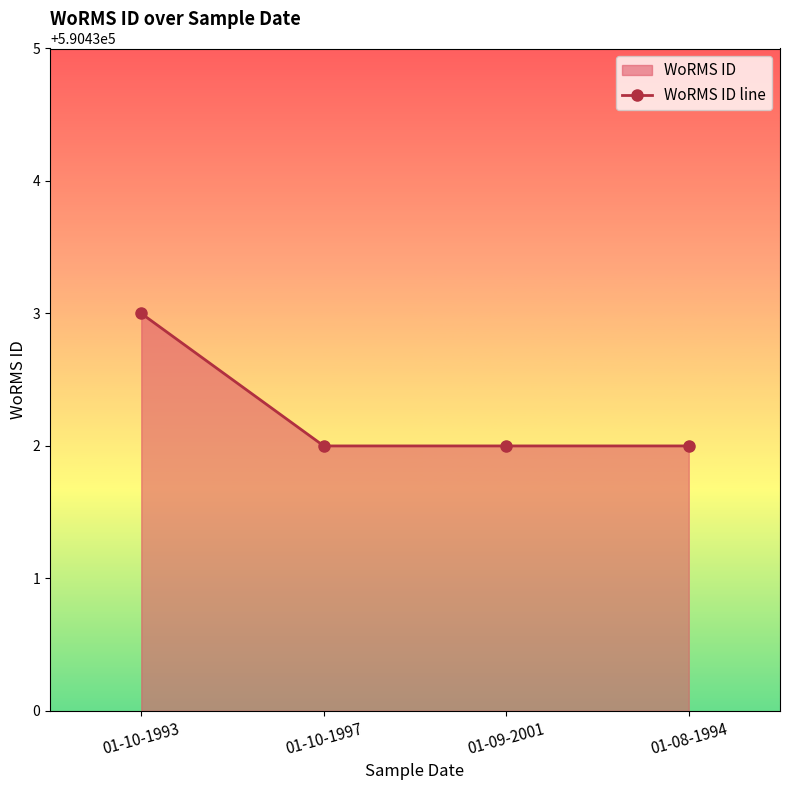

Read the value at 01-10-1993.

590433